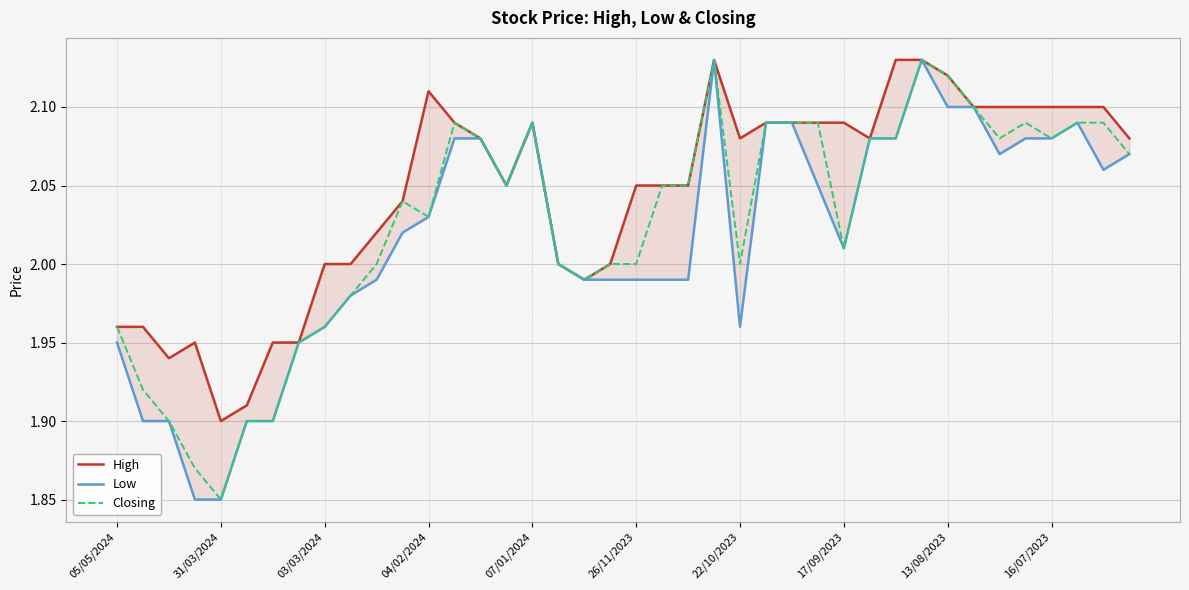

Where is Closing nearest to the value 1?

31/03/2024